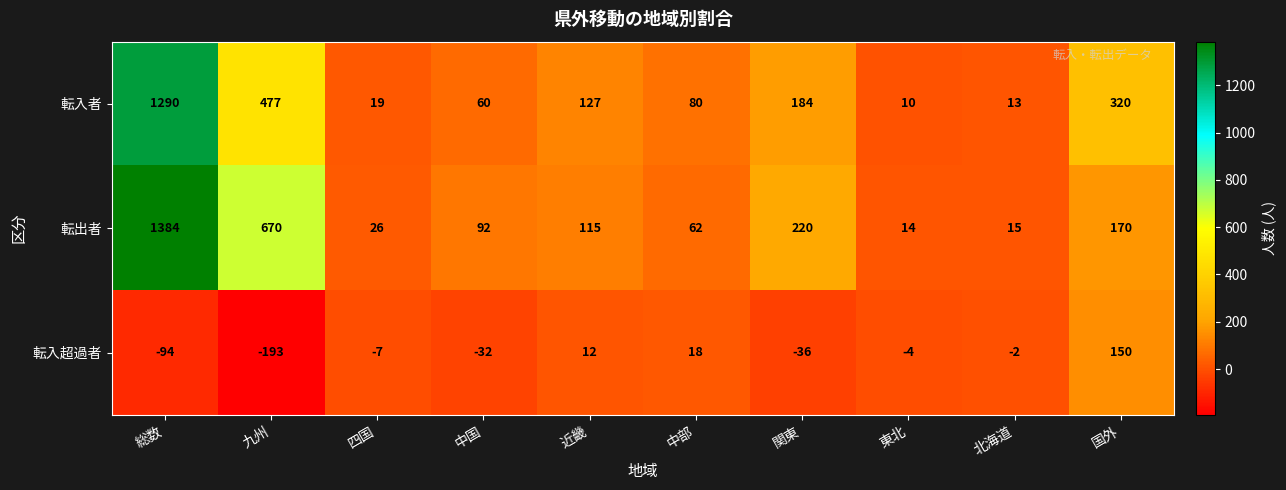

Reading left to right, extract all data points from this chart.

転入者: 総数=1290	九州=477	四国=19	中国=60	近畿=127	中部=80	関東=184	東北=10	北海道=13	国外=320
転出者: 総数=1384	九州=670	四国=26	中国=92	近畿=115	中部=62	関東=220	東北=14	北海道=15	国外=170
転入超過者: 総数=-94	九州=-193	四国=-7	中国=-32	近畿=12	中部=18	関東=-36	東北=-4	北海道=-2	国外=150